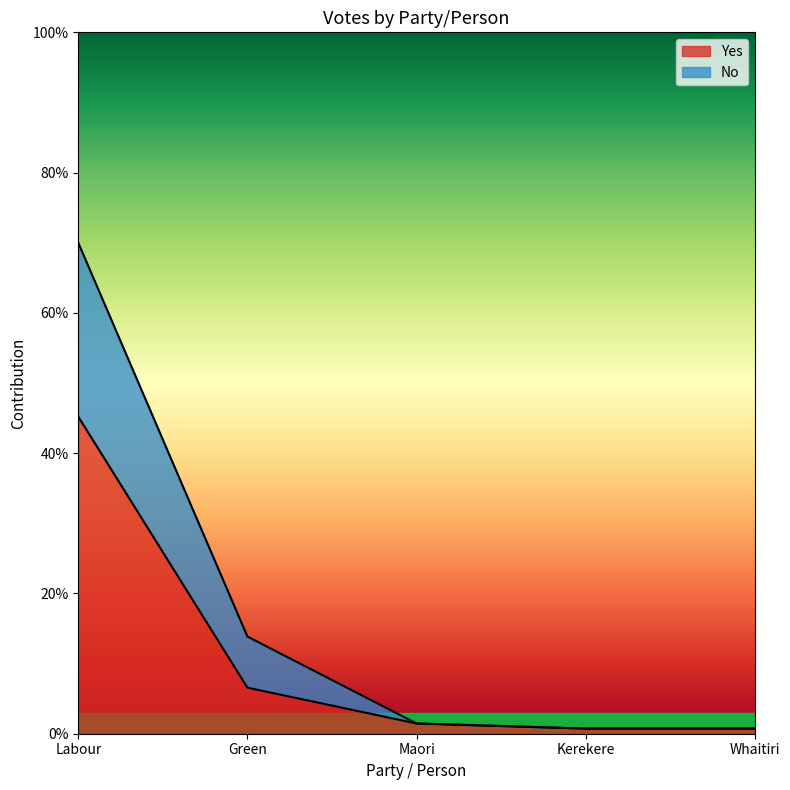

Which label corresponds to the smallest value in the chart?

Kerekere